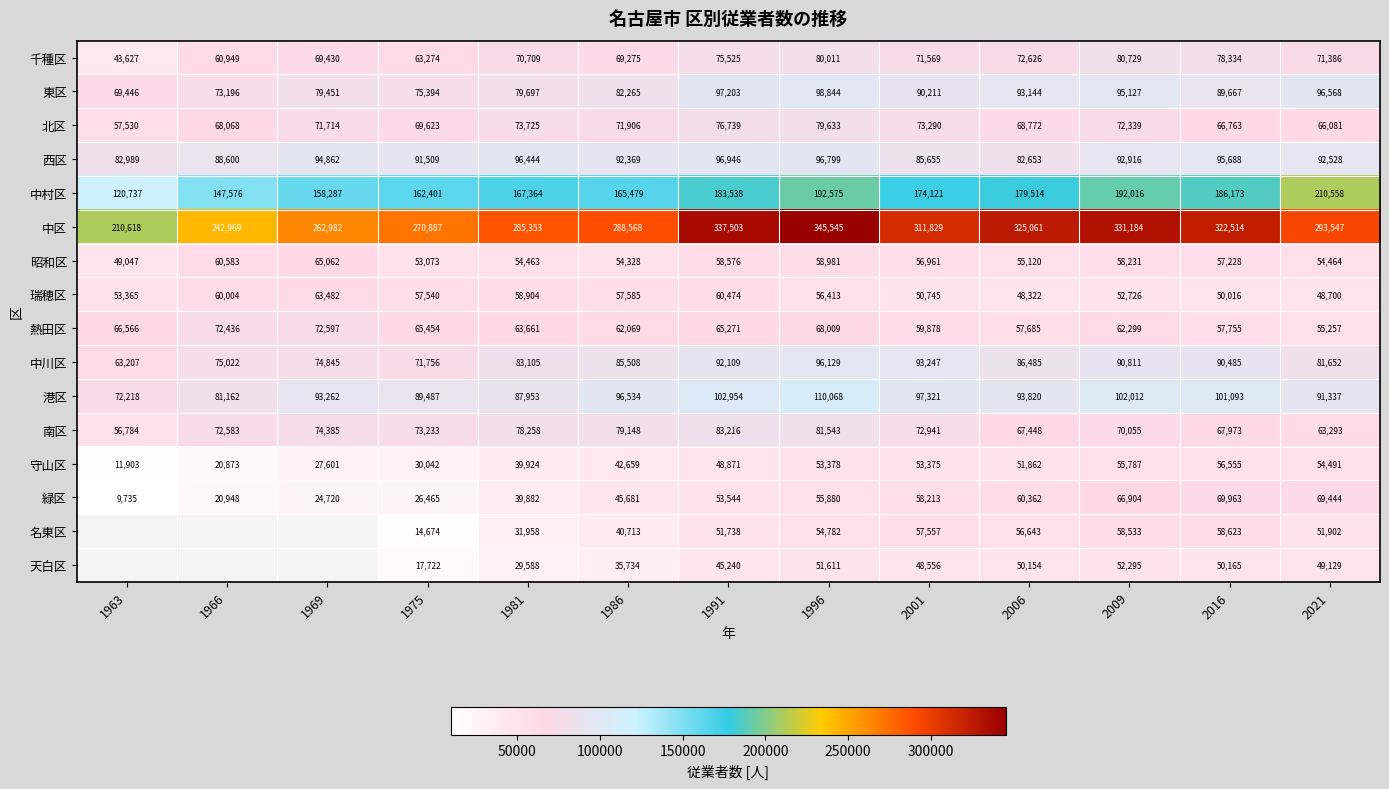

What is the spread (max minus min) of values at 1986?

252834